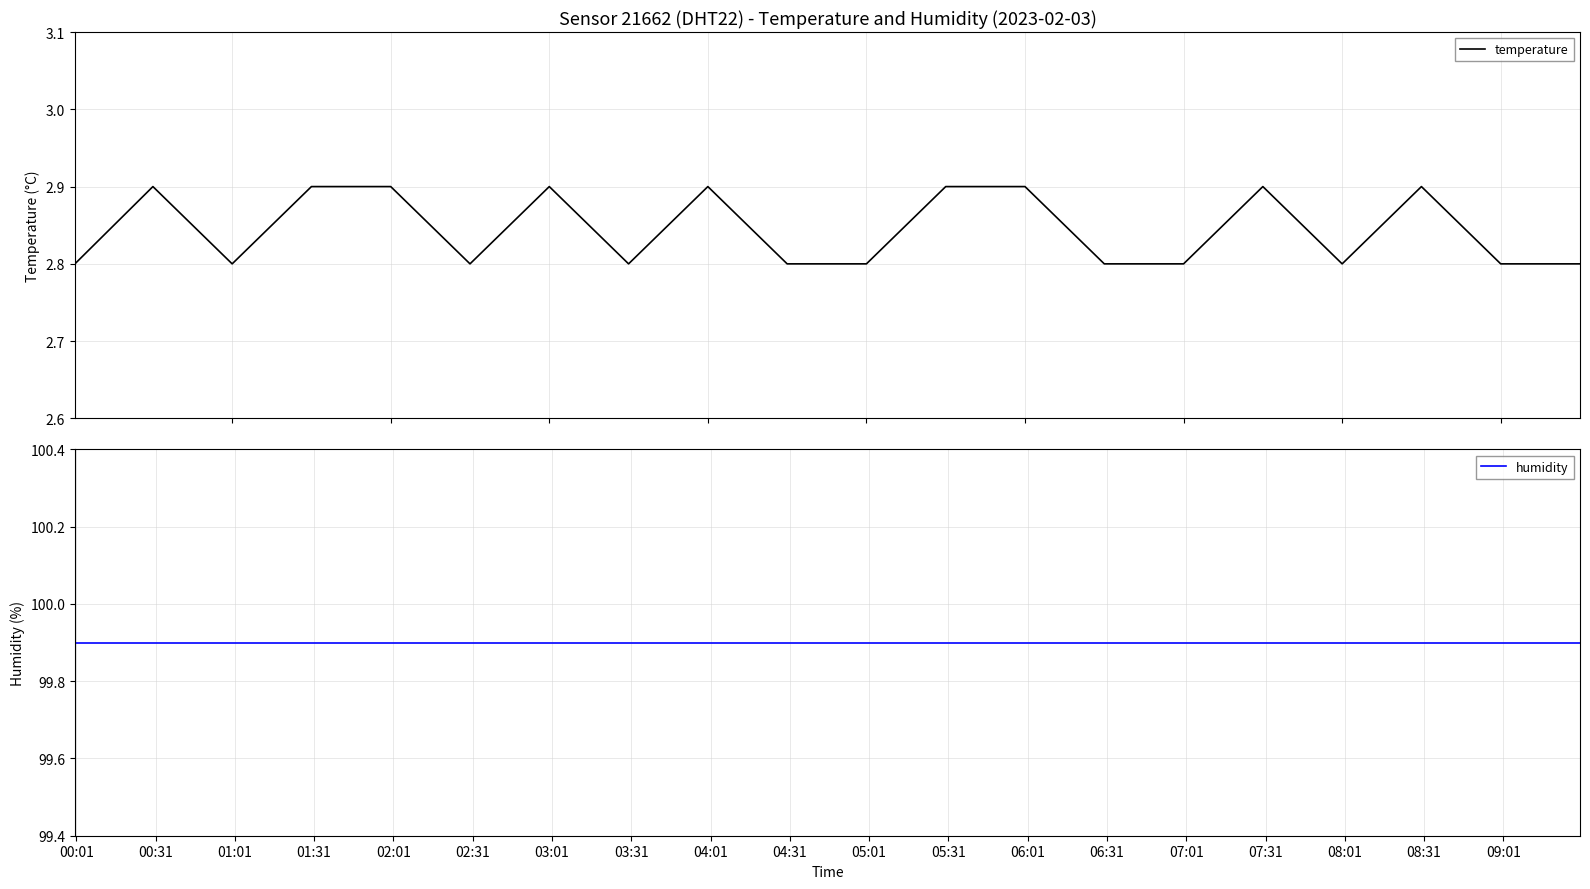

True or false: humidity and temperature cross at least once.

False